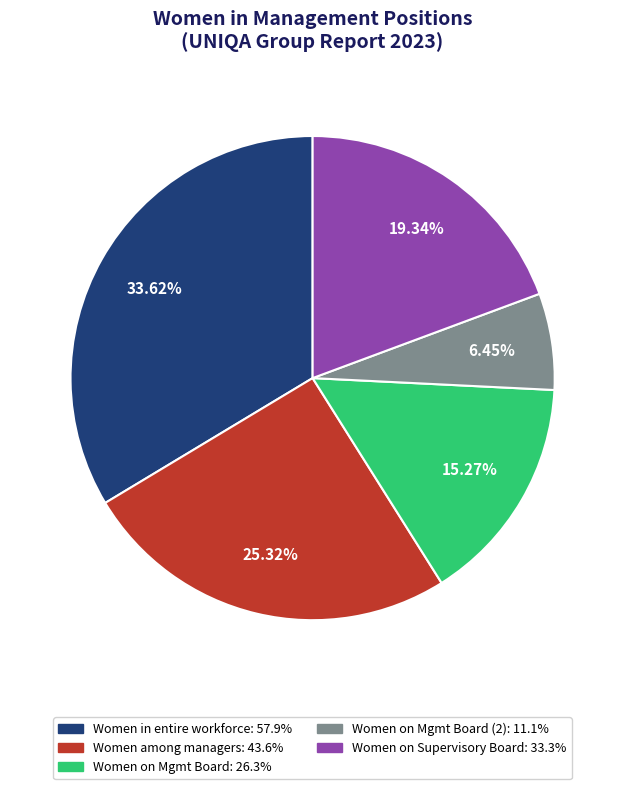

Is there a majority slice in this chart?

No